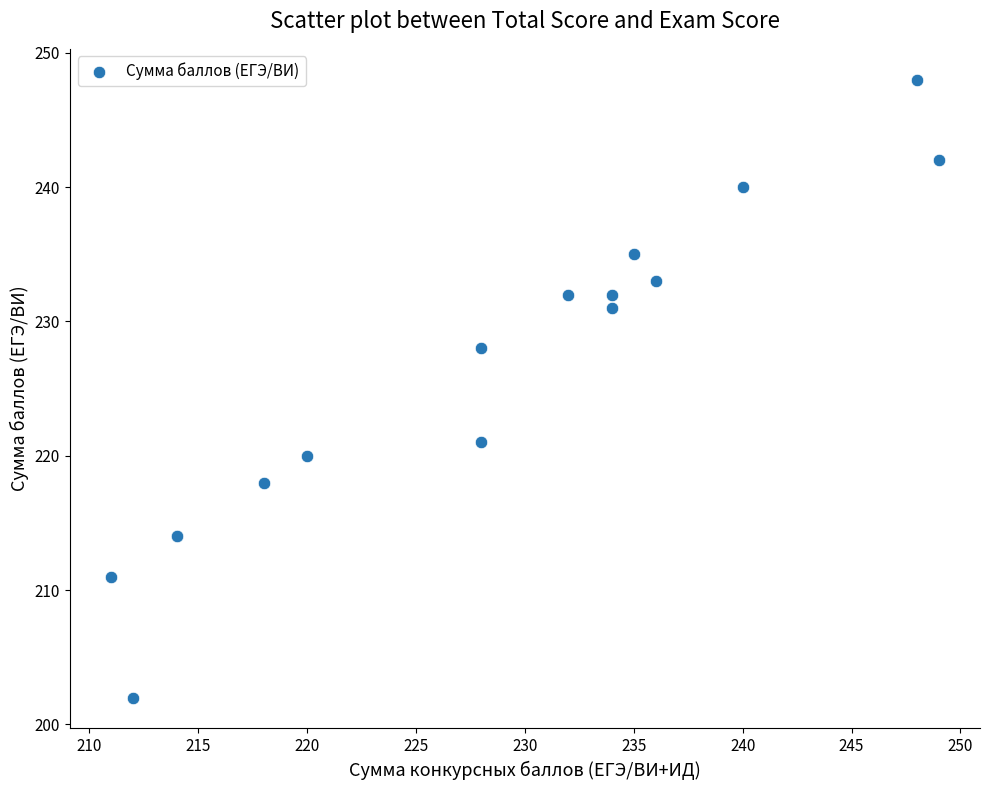

What Y value in the scatter plot is closest to 225?

228